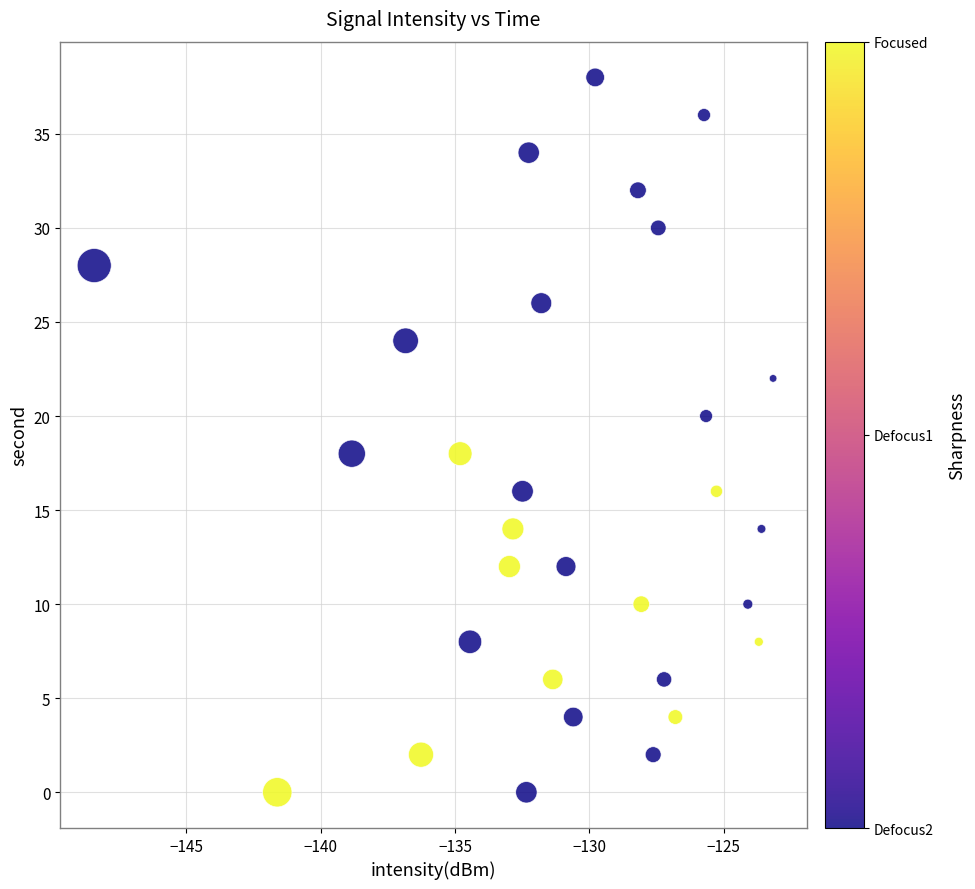

What is the range of Y values (max minus min)?

38